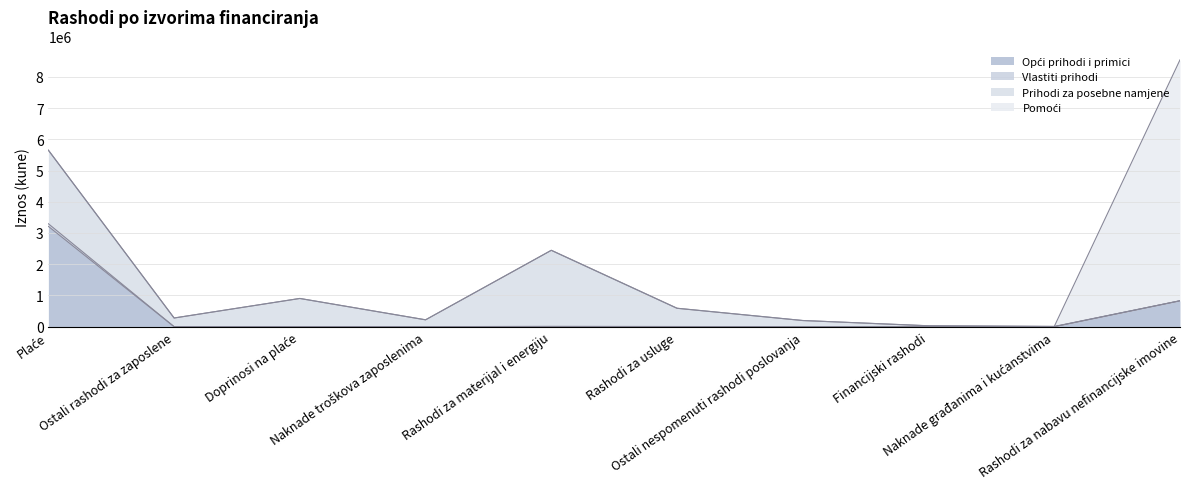

What are all the series names shown in the legend?

Opći prihodi i primici, Vlastiti prihodi, Prihodi za posebne namjene, Pomoći